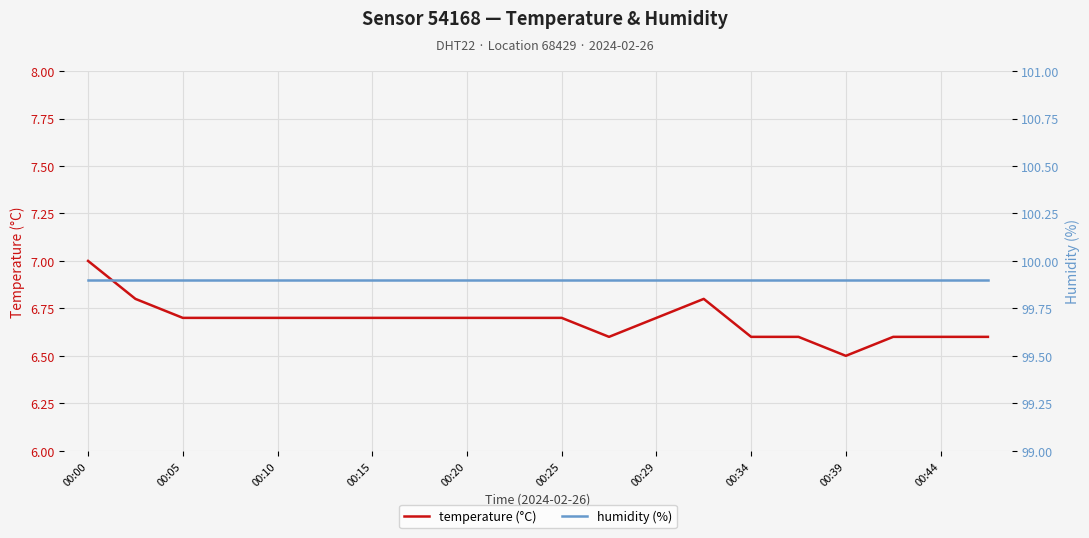

True or false: humidity (%) and temperature (°C) cross at least once.

False